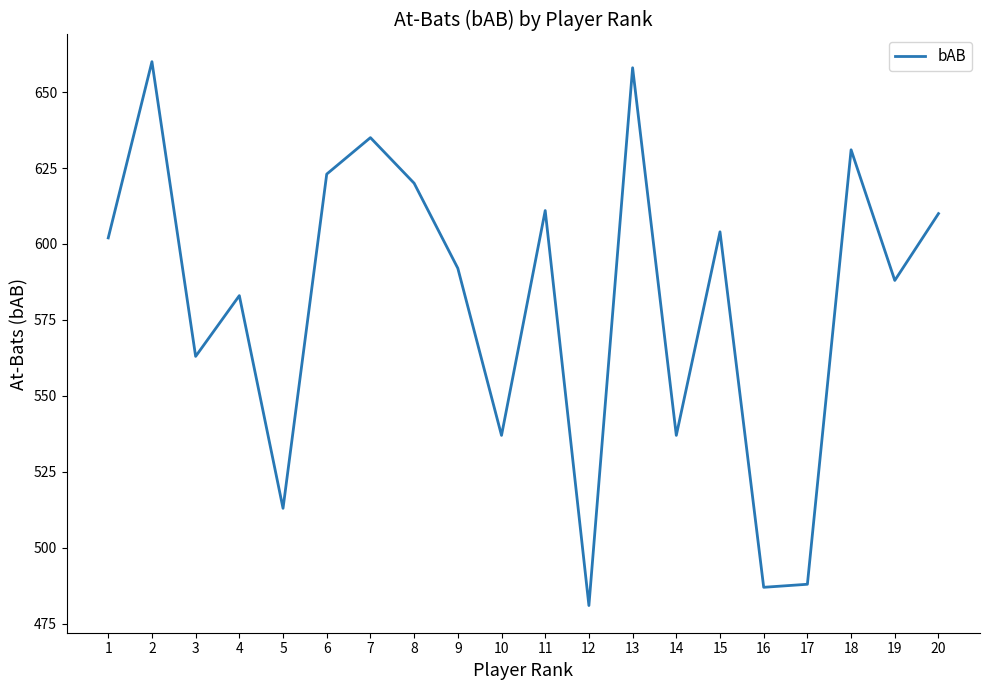

Approximately how many times larger is the value at 4 compared to 9?

1.0